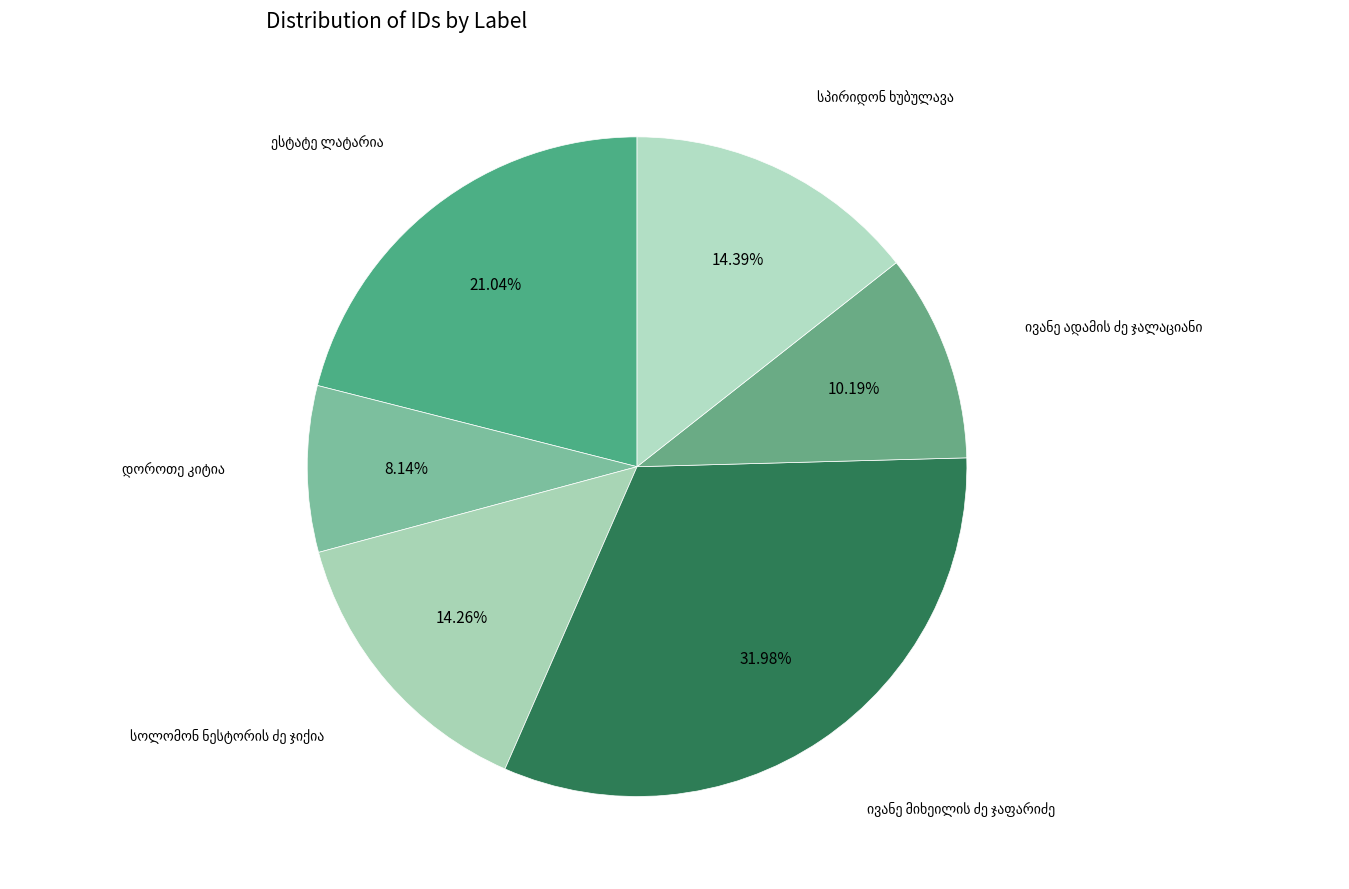

Does ივანე ადამის ძე ჯალაციანი represent more than half of the total?

No